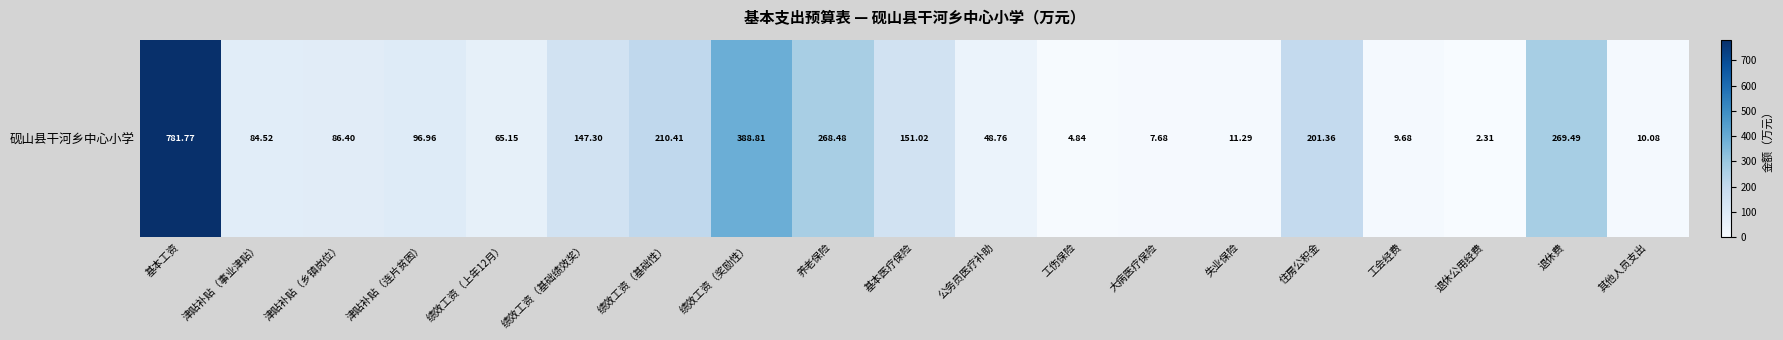

What is the change in value from 工伤保险 to 大病医疗保险?

+2.8